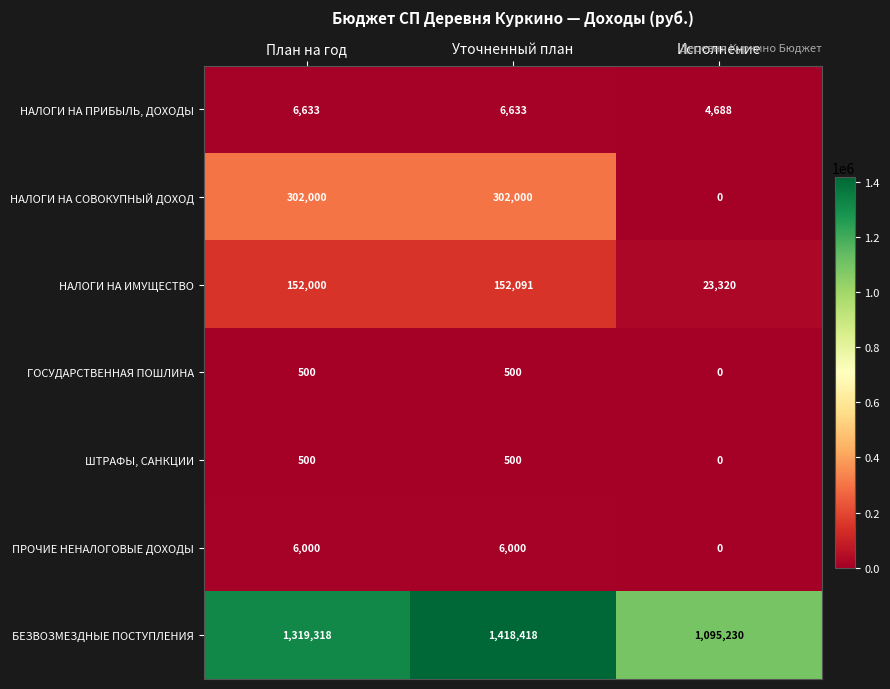

Is the value of НАЛОГИ НА ПРИБЫЛЬ, ДОХОДЫ at Уточненный план greater than the value of БЕЗВОЗМЕЗДНЫЕ ПОСТУПЛЕНИЯ at Уточненный план?

No